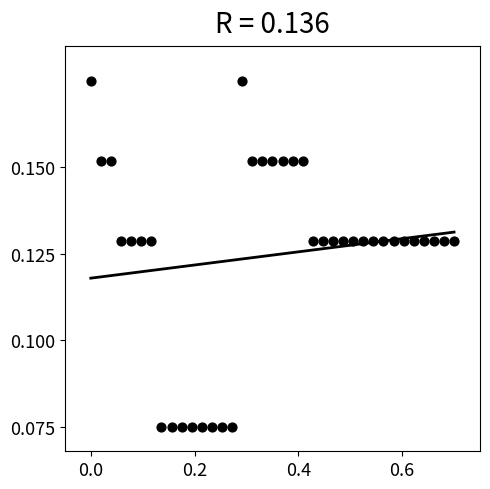

What is the range of X values (max minus min)?

0.7